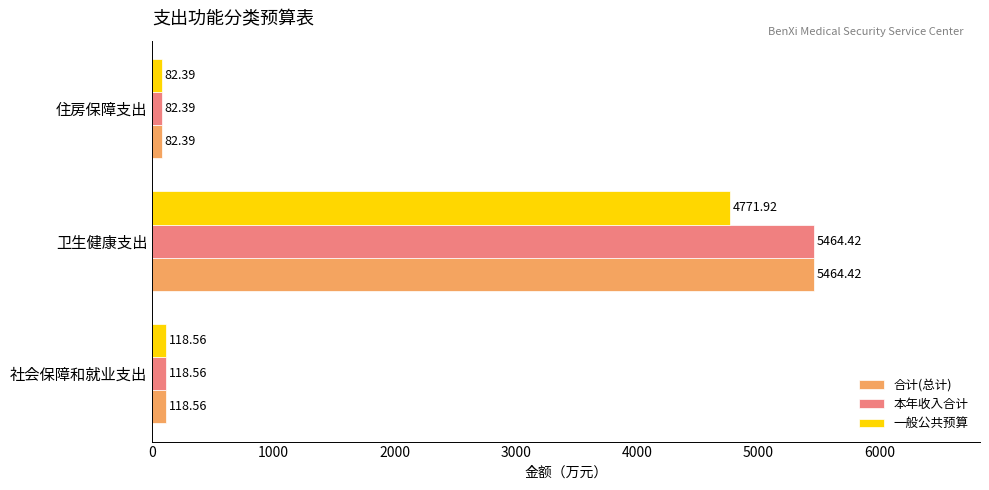

What is the spread (max minus min) of values at 卫生健康支出?

692.5